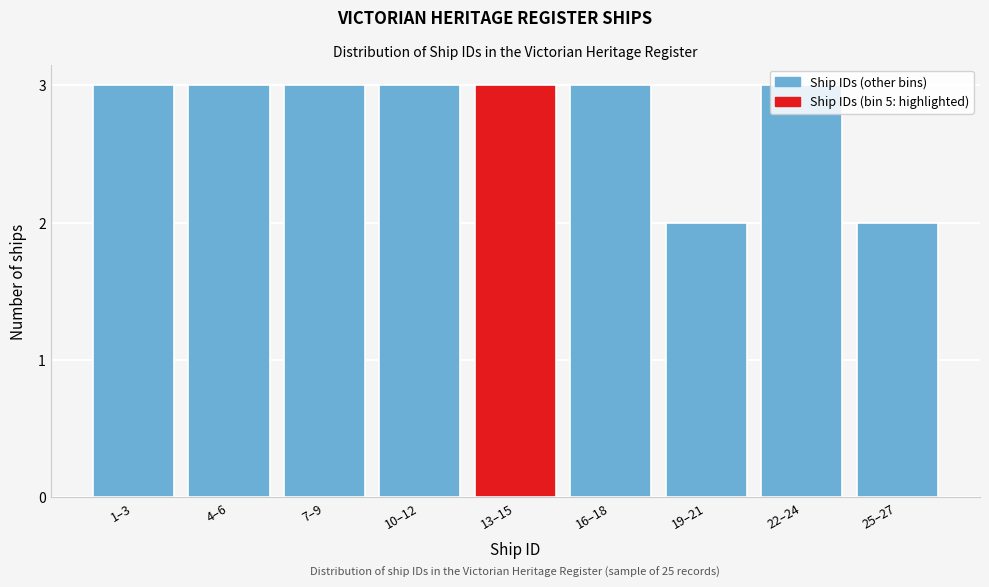

What is the sum of all values?

25